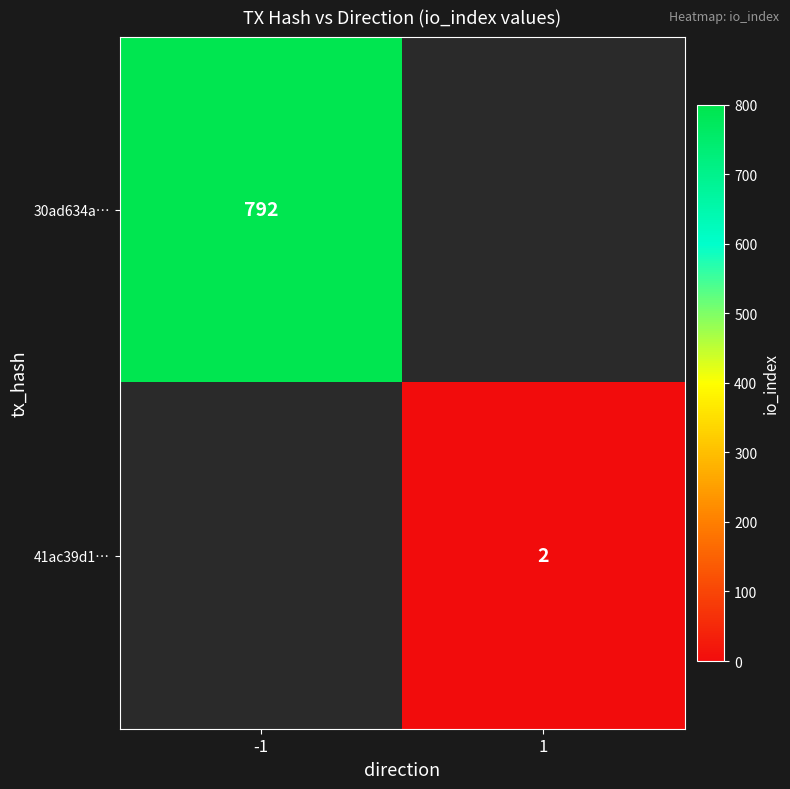

How many distinct data groups are displayed?

2